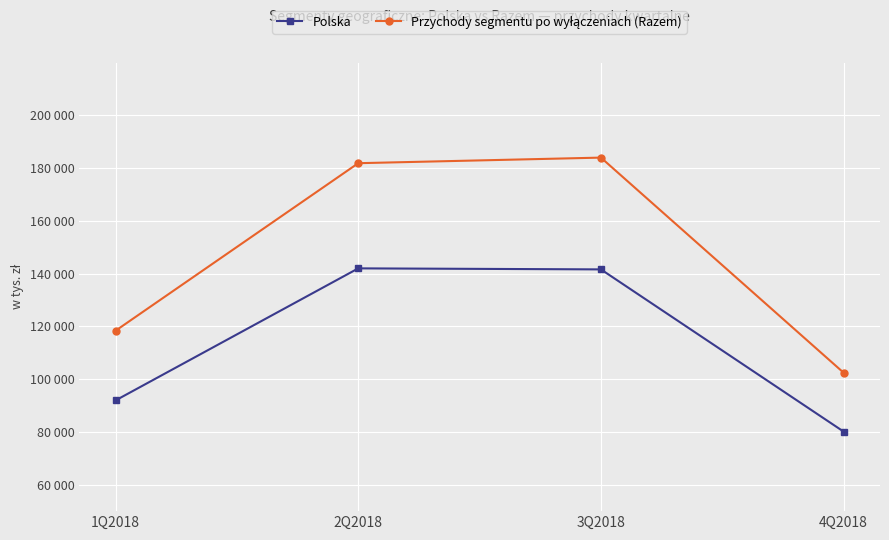

Does the chart have visible grid lines?

Yes